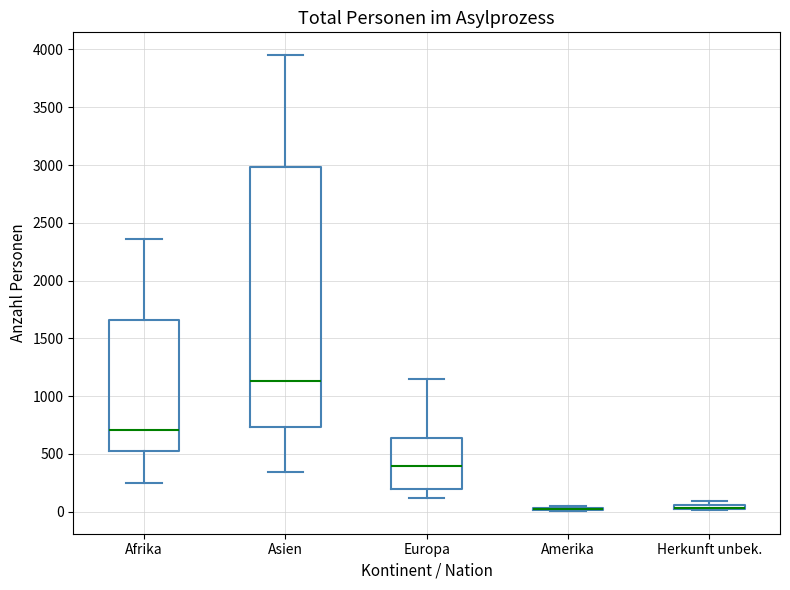

Where is the lower edge of the box for Asien on the y-axis? The values are not printed on the chart, so give them approximately, as read against the axis.

750